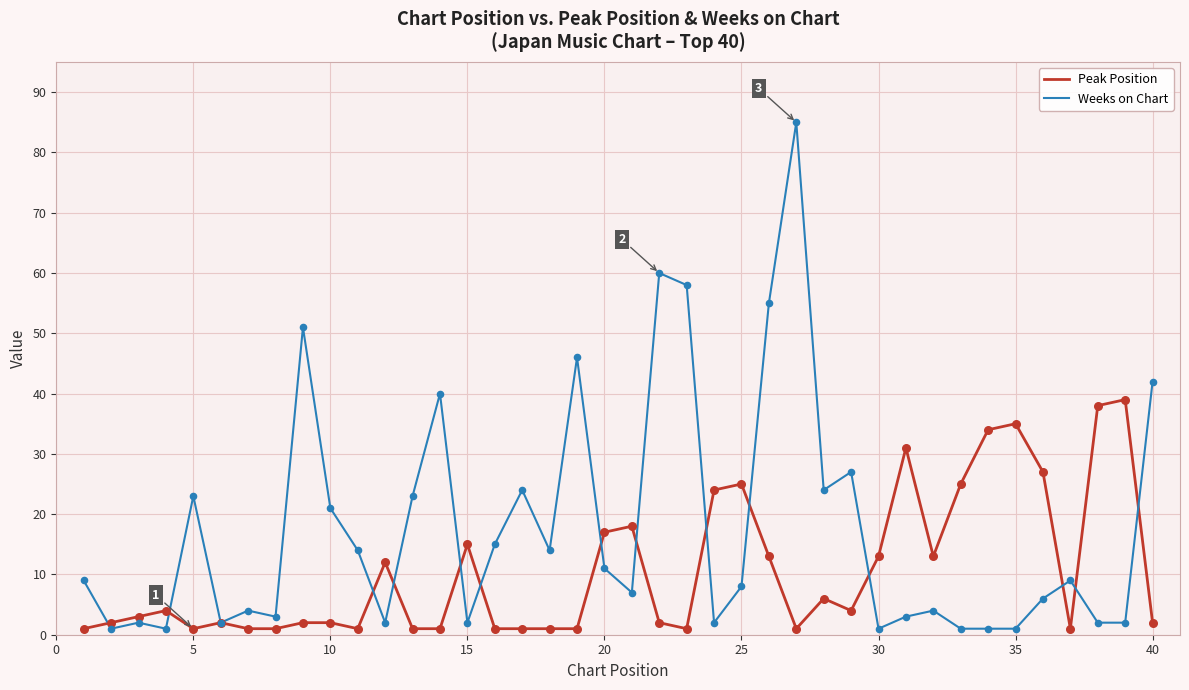

Which series has the widest spread of values?

Weeks on Chart